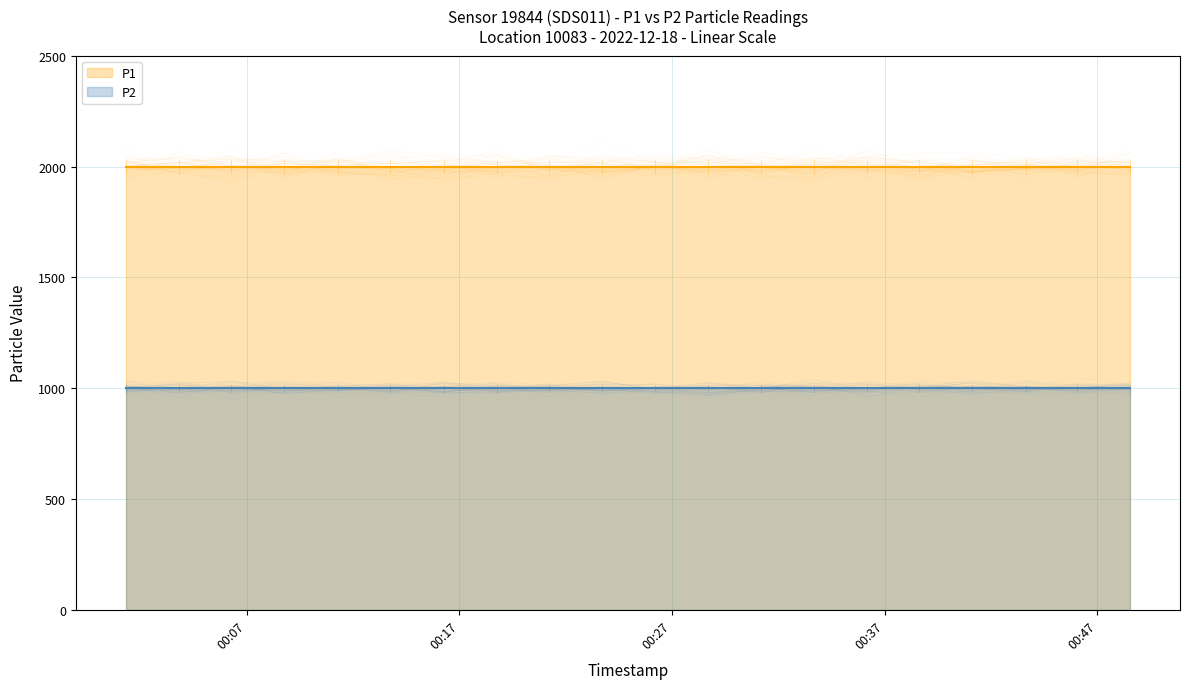

Reading left to right, list all the values displayed in this chart.

P1: 2022-12-18T00:01:19=1999.9	2022-12-18T00:03:48=1999.9	2022-12-18T00:06:16=1999.9	2022-12-18T00:08:46=1999.9	2022-12-18T00:11:16=1999.9	2022-12-18T00:13:45=1999.9	2022-12-18T00:16:16=1999.9	2022-12-18T00:18:46=1999.9	2022-12-18T00:21:13=1999.9	2022-12-18T00:23:42=1999.9	2022-12-18T00:26:13=1999.9	2022-12-18T00:28:42=1999.9	2022-12-18T00:31:11=1999.9	2022-12-18T00:33:41=1999.9	2022-12-18T00:36:10=1999.9	2022-12-18T00:38:38=1999.9	2022-12-18T00:41:06=1999.9	2022-12-18T00:43:38=1999.9	2022-12-18T00:46:04=1999.9	2022-12-18T00:48:32=1999.9
P2: 2022-12-18T00:01:19=999.9	2022-12-18T00:03:48=999.9	2022-12-18T00:06:16=999.9	2022-12-18T00:08:46=999.9	2022-12-18T00:11:16=999.9	2022-12-18T00:13:45=999.9	2022-12-18T00:16:16=999.9	2022-12-18T00:18:46=999.9	2022-12-18T00:21:13=999.9	2022-12-18T00:23:42=999.9	2022-12-18T00:26:13=999.9	2022-12-18T00:28:42=999.9	2022-12-18T00:31:11=999.9	2022-12-18T00:33:41=999.9	2022-12-18T00:36:10=999.9	2022-12-18T00:38:38=999.9	2022-12-18T00:41:06=999.9	2022-12-18T00:43:38=999.9	2022-12-18T00:46:04=999.9	2022-12-18T00:48:32=999.9